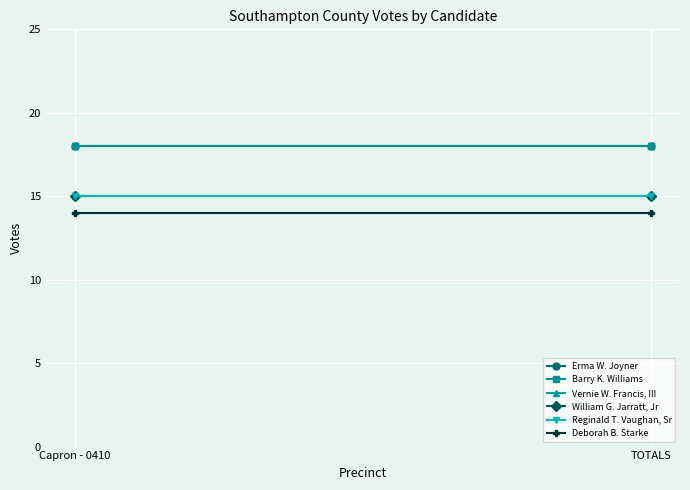

What is the difference between the highest and lowest values at TOTALS?

4